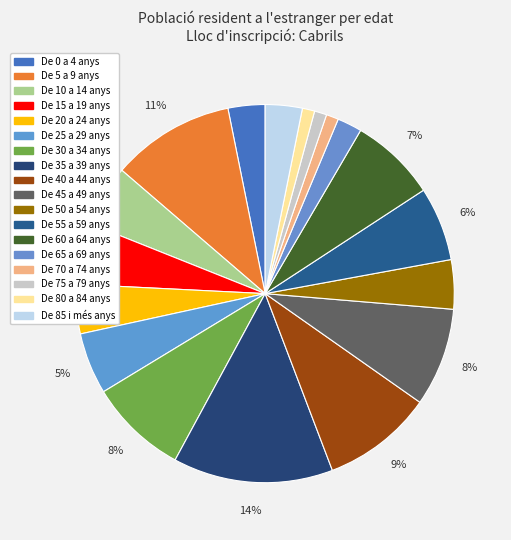

What is the change in value from De 45 a 49 anys to De 65 a 69 anys?

-6.3